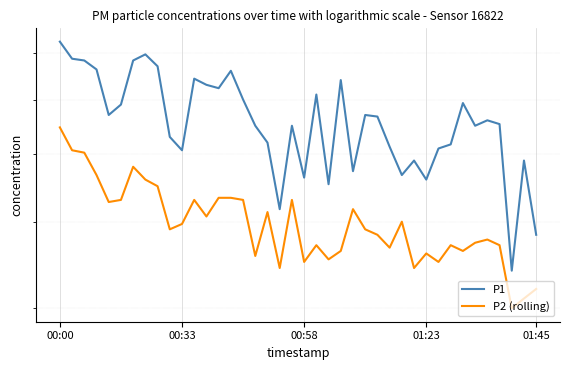

What is the maximum value shown in the chart?

7.3